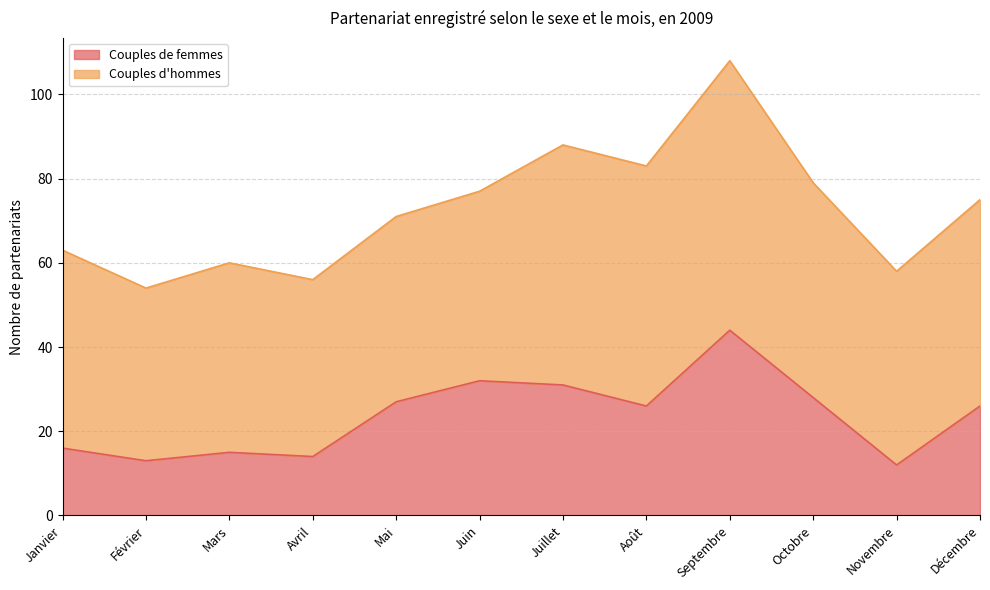

Rank the categories by value from highest to lowest.

Septembre, Juin, Juillet, Octobre, Mai, Août, Décembre, Janvier, Mars, Avril, Février, Novembre